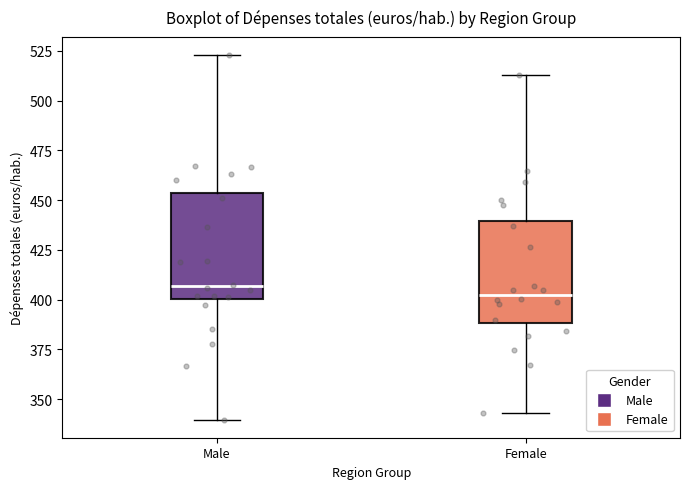

Reading left to right, read every box against the y-axis: the position of its median line, the range the box covers, and the ends of its whiskers. The values are not printed on the chart, so give them approximately, as read against the axis.

Male: median 405, box 400 to 455, whiskers 340 to 525
Female: median 405, box 390 to 440, whiskers 345 to 515